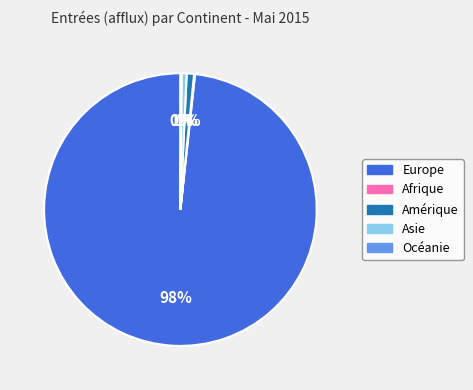

Does Asie account for over 50% of the chart?

No